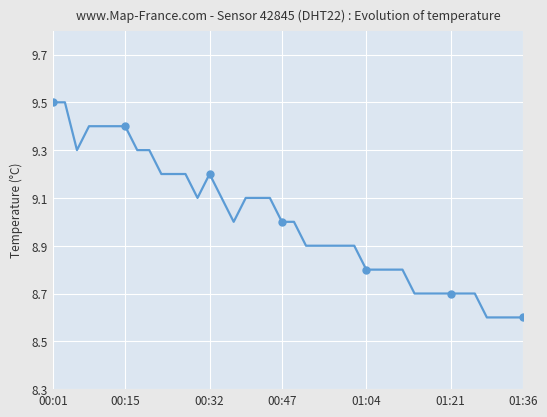

At which category does the chart reach its peak across all series?

00:01